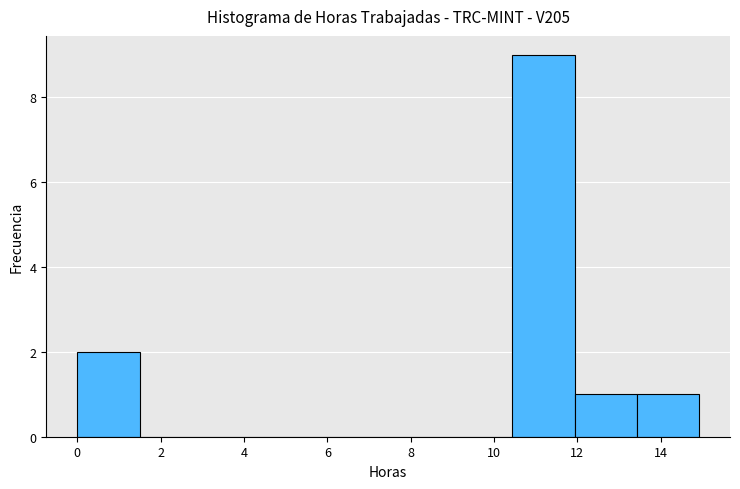

Reading left to right, transcribe this chart: for each bar, give the range it covers on the x-axis and its height. Neither the bar edges nor the heights are printed on the chart, so give them approximately, as read against the axes.

0.0 to 1.4: 2
1.4 to 3.0: 0
3.0 to 4.4: 0
4.4 to 6.0: 0
6.0 to 7.4: 0
7.4 to 9.0: 0
9.0 to 10.4: 0
10.4 to 12.0: 9
12.0 to 13.4: 1
13.4 to 15.0: 1